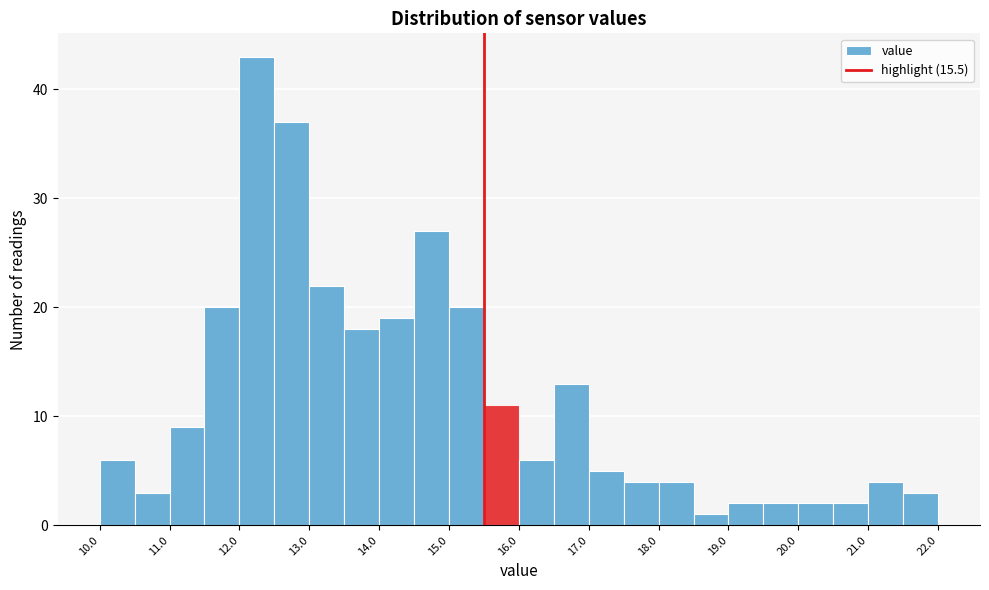

Reading left to right, list every bar in this chart as the range it spans on the x-axis followed by its height. The values are not printed on the chart, so give them approximately, as read against the axis.

10.0 to 10.5: 6
10.5 to 11.0: 3
11.0 to 11.5: 9
11.5 to 12.0: 20
12.0 to 12.5: 43
12.5 to 13.0: 37
13.0 to 13.5: 22
13.5 to 14.0: 18
14.0 to 14.5: 19
14.5 to 15.0: 27
15.0 to 15.5: 20
15.5 to 16.0: 11
16.0 to 16.5: 6
16.5 to 17.0: 13
17.0 to 17.5: 5
17.5 to 18.0: 4
18.0 to 18.5: 4
18.5 to 19.0: 1
19.0 to 19.5: 2
19.5 to 20.0: 2
20.0 to 20.5: 2
20.5 to 21.0: 2
21.0 to 21.5: 4
21.5 to 22.0: 3